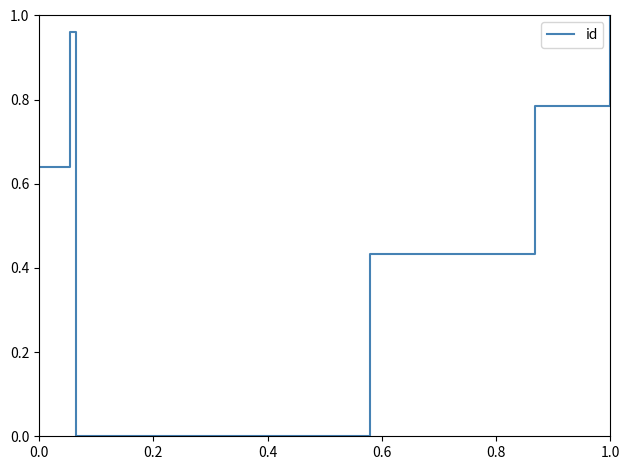

What is the sum of all values?

7.7